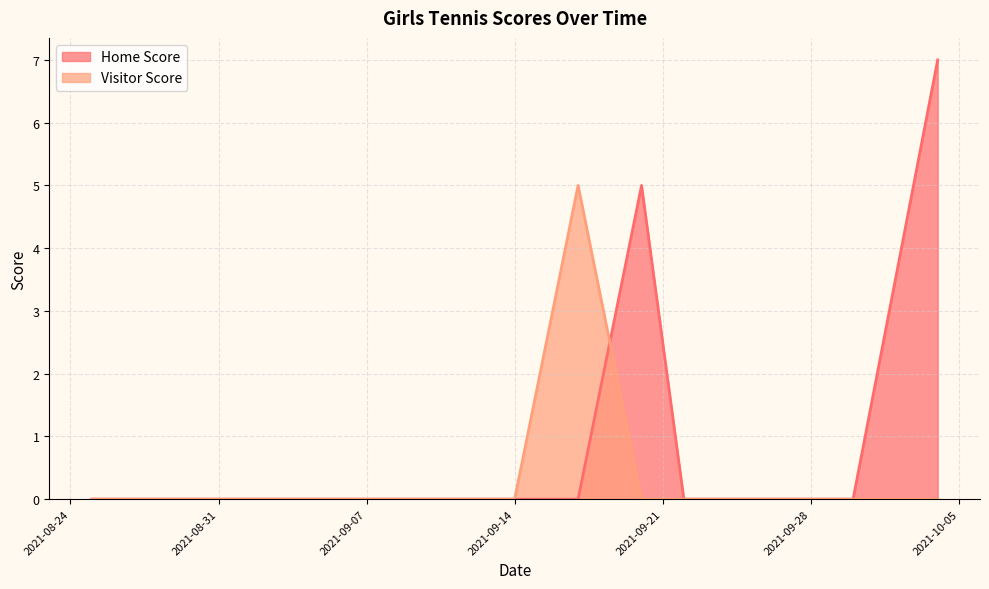

Between 2021-09-22 and 2021-09-17, which series saw the biggest shift?

Visitor Score